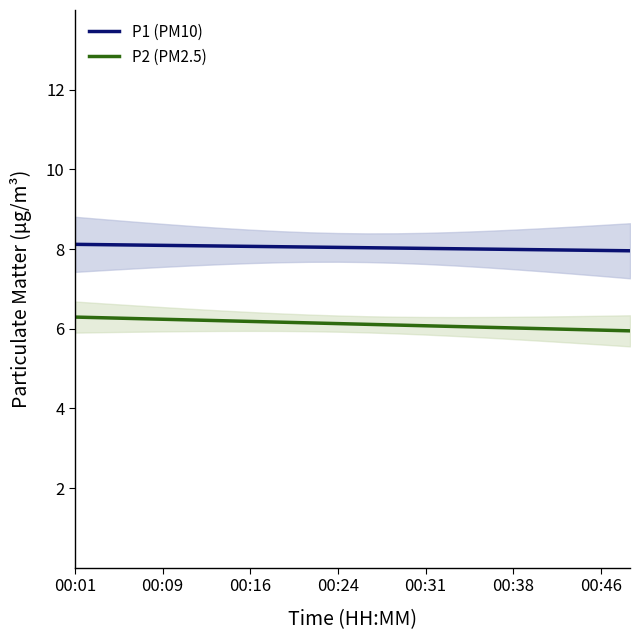

What is the difference between the P2 (PM2.5) values at 11 and 7?

0.1